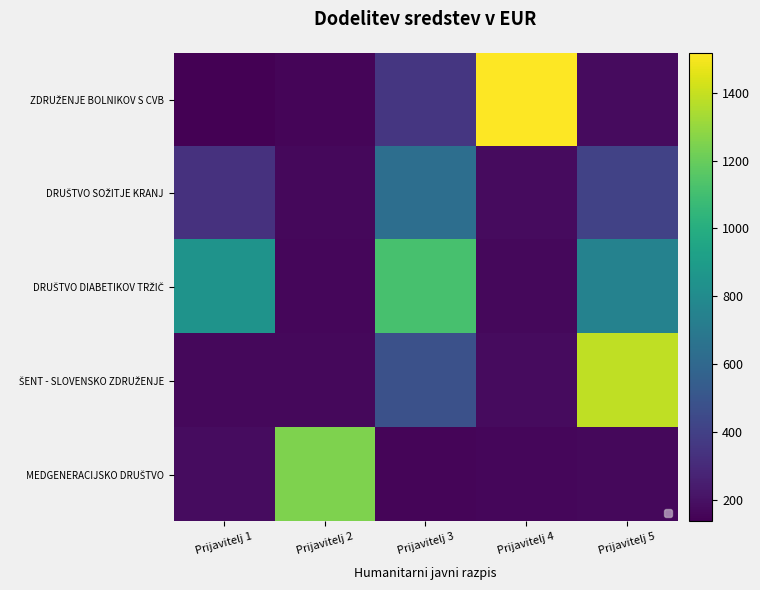

What is the total value across all series at Prijavitelj 1?

1667.1